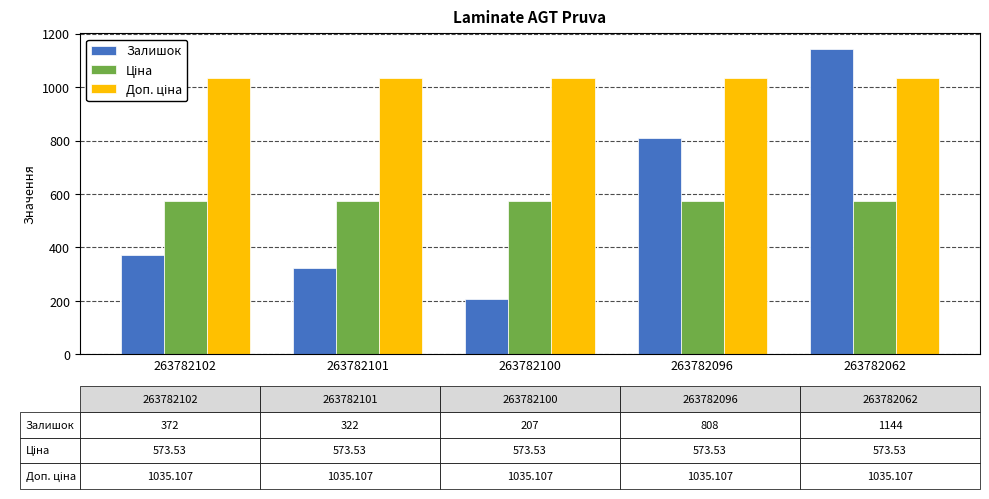

Which label corresponds to the smallest value in the chart?

263782100